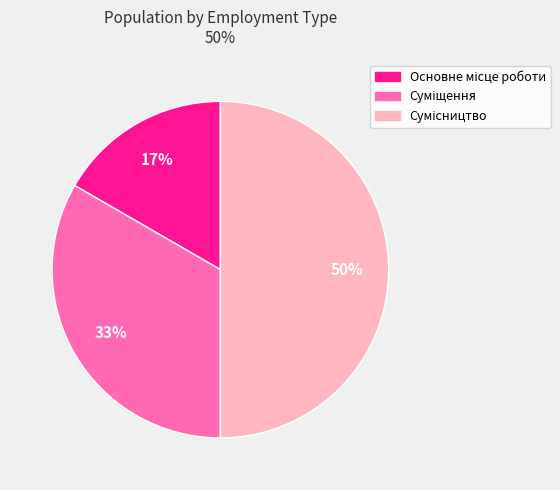

To the nearest percent, what is the average slice percentage?

33%